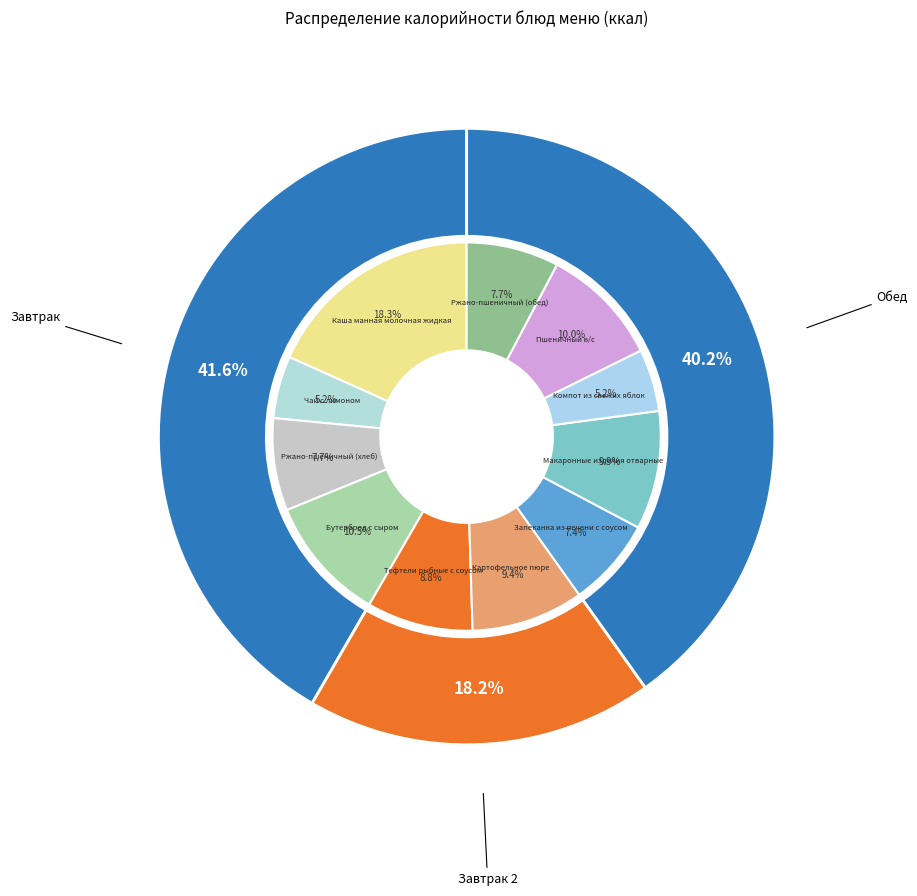

Which has a higher value, Макаронные изделия отварные or Ржано-пшеничный (обед)?

Макаронные изделия отварные